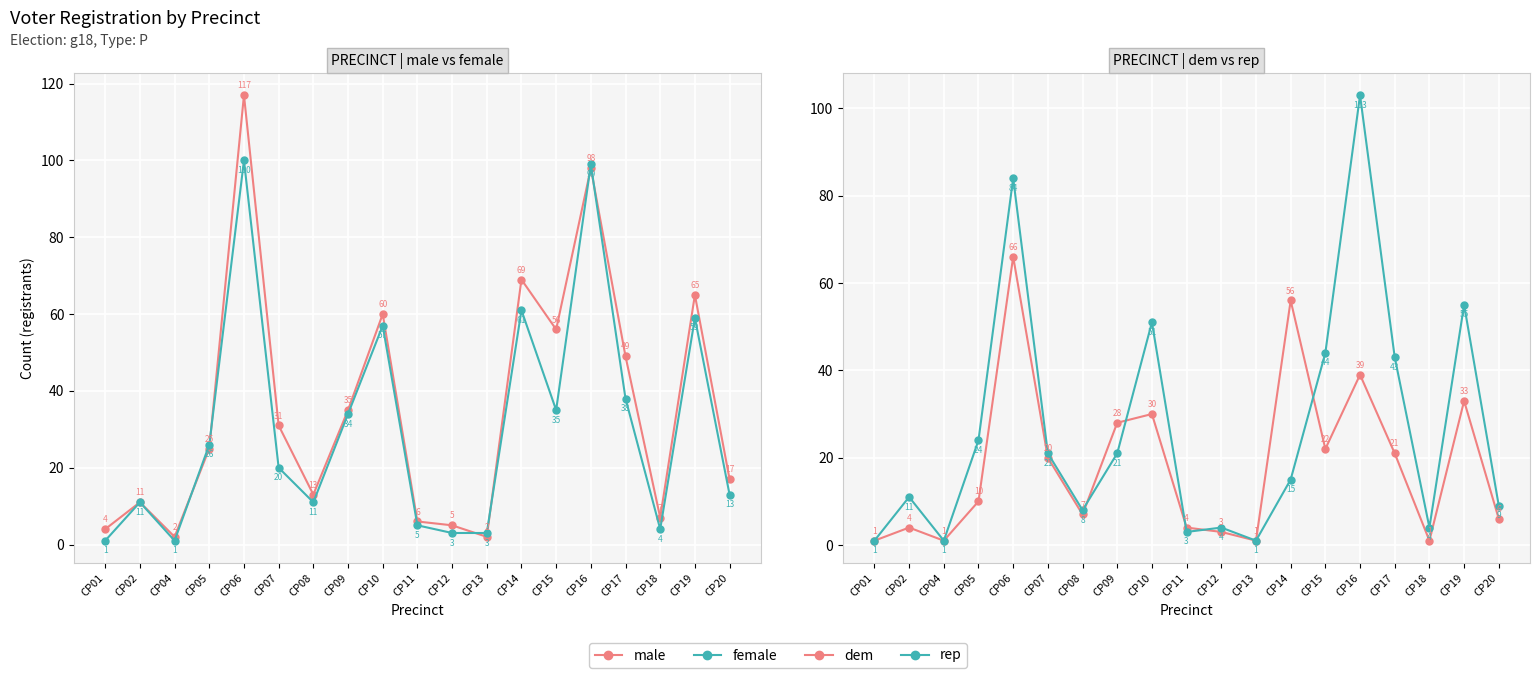

What is the highest value of the female series?

100